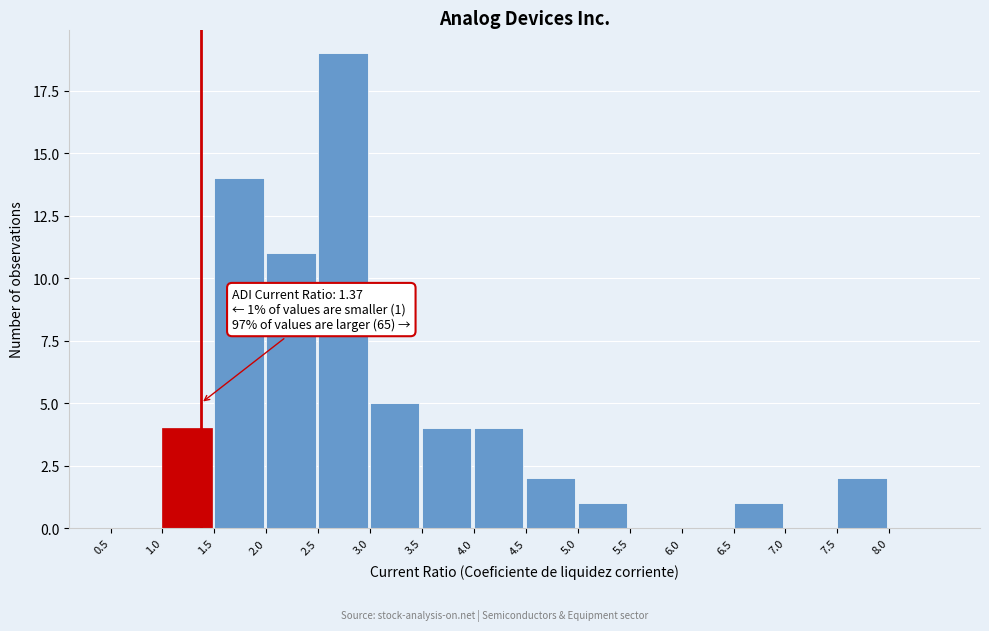

Over which range of the x-axis is the bar tallest?

2.5 to 3.0